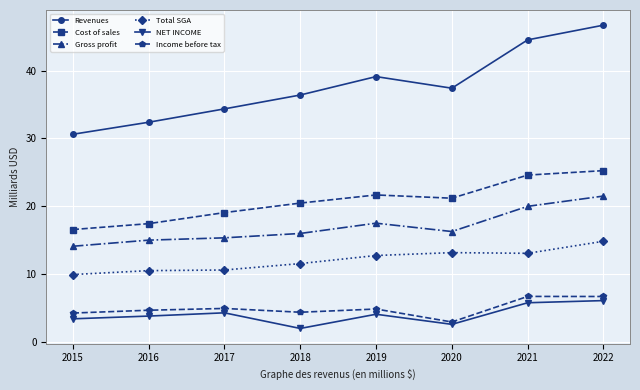

Does the chart display data point markers on the line(s)?

Yes